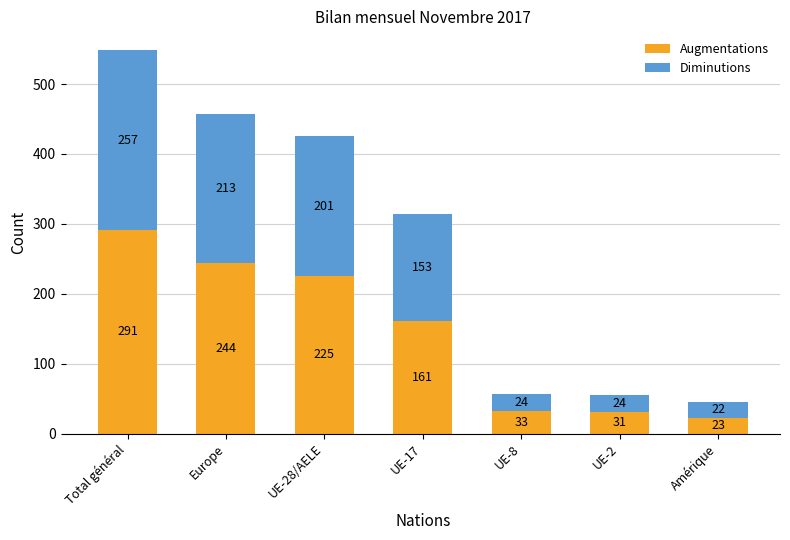

Which category has the lowest value in the Augmentations series?

Amérique